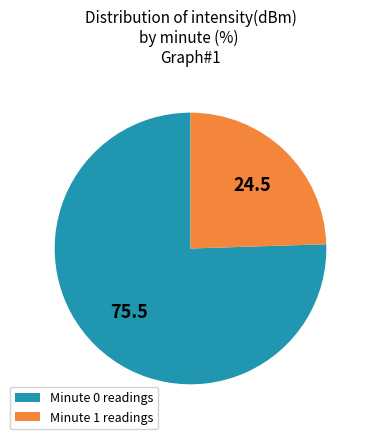

What is the largest slice in the pie chart?

Minute 0 readings